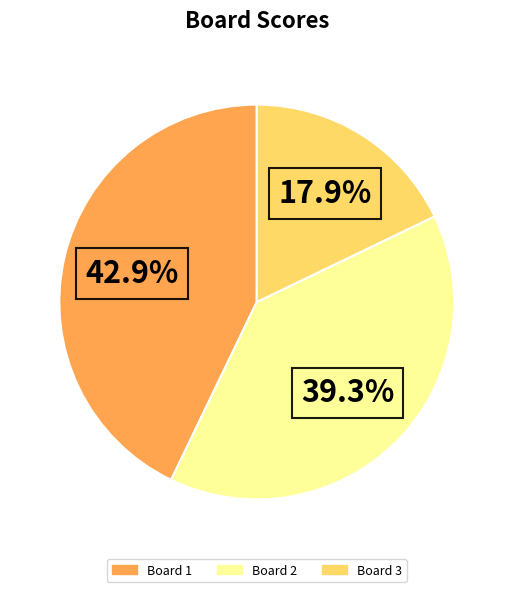

Which slice is the smallest?

Board 3